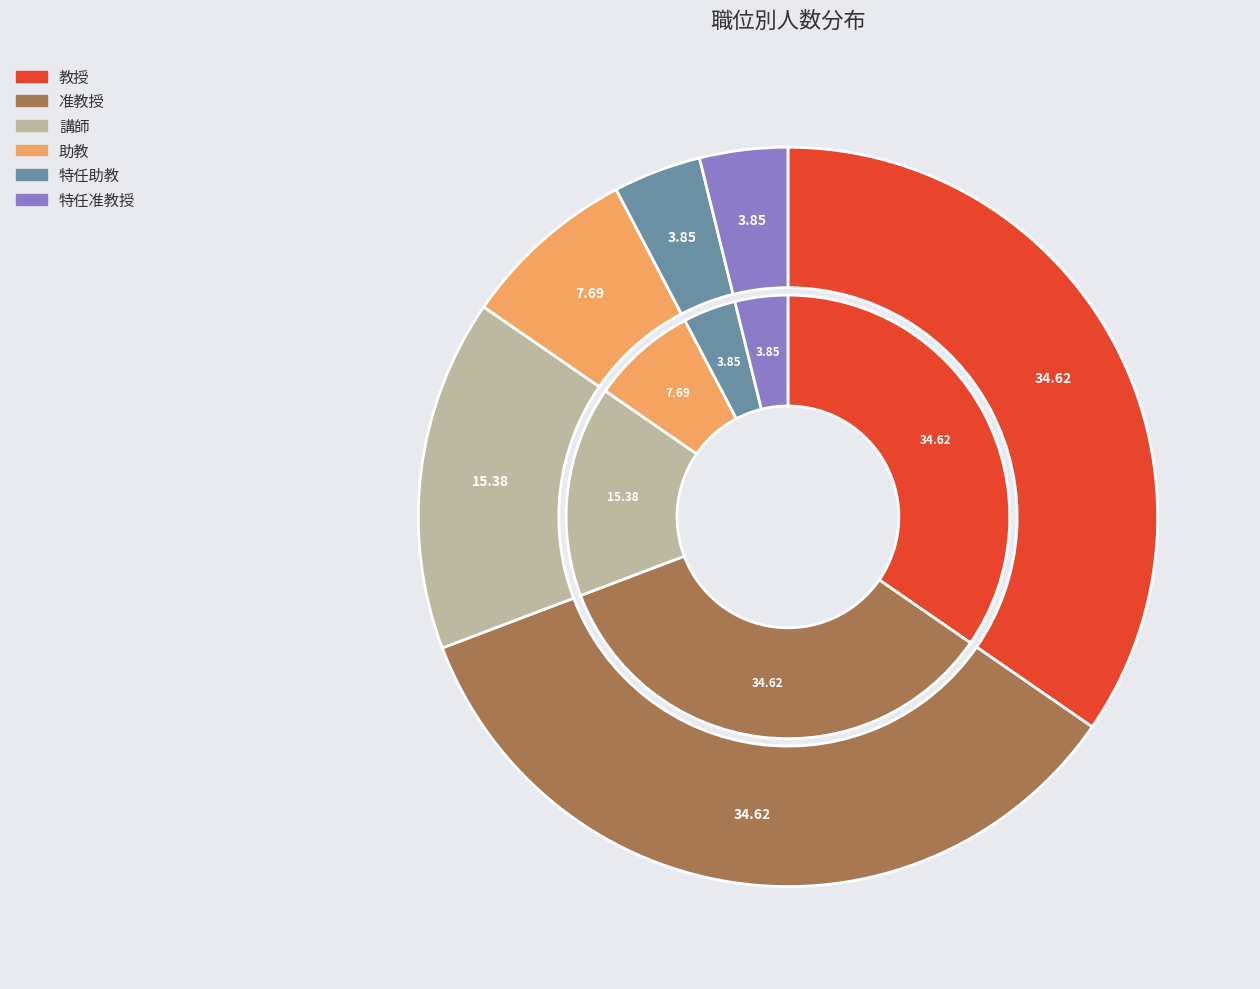

Is there a majority slice in this chart?

No